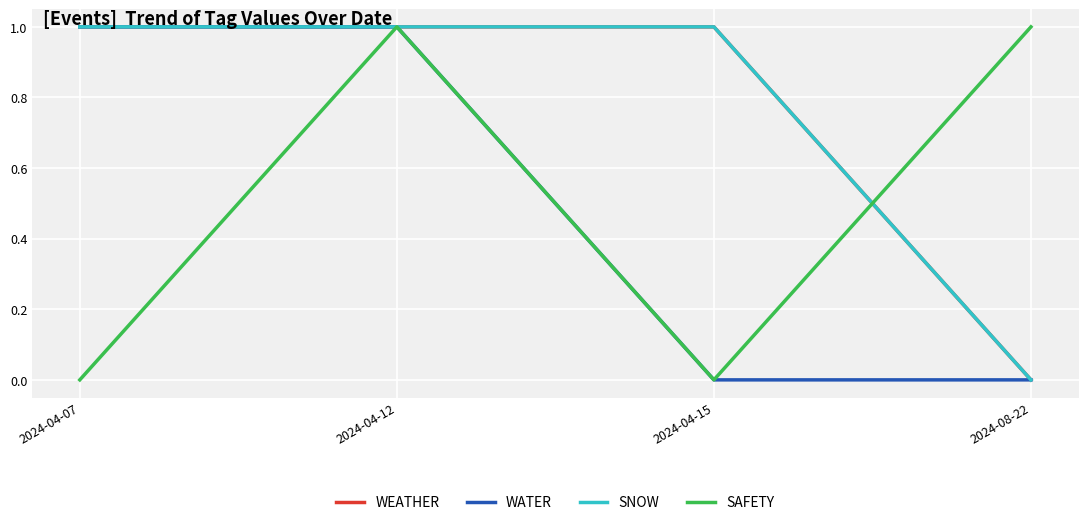

How many lines are shown in the chart?

4